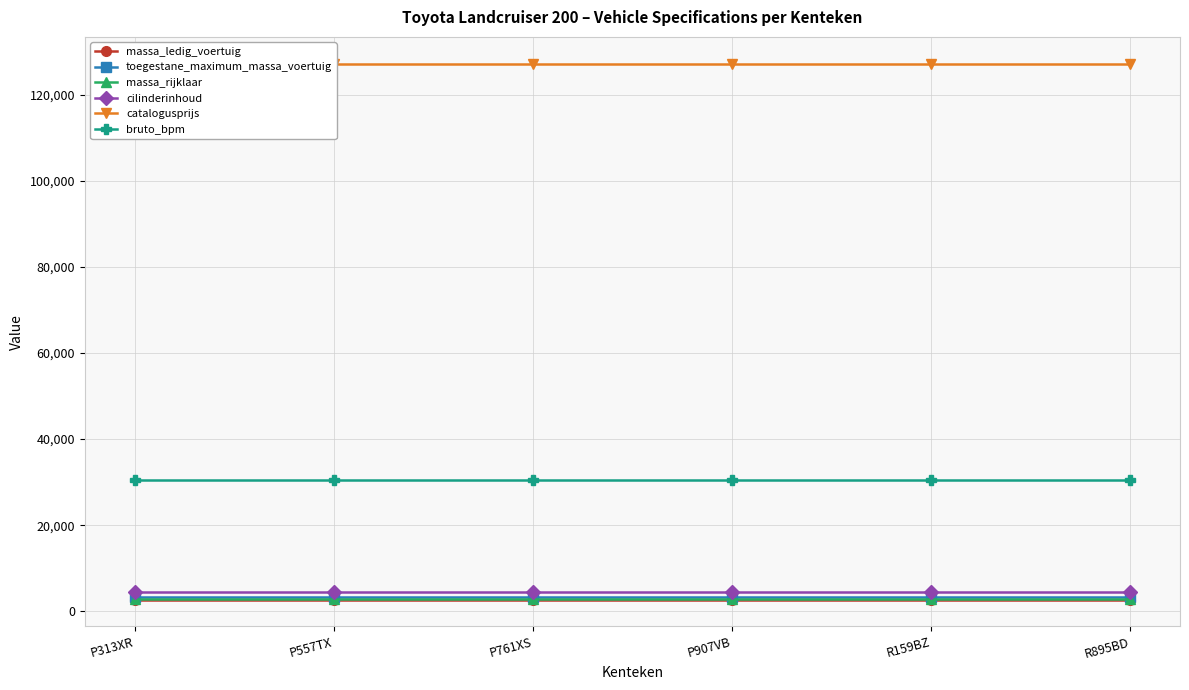

True or false: catalogusprijs has more than 0 points higher than both neighbors.

False